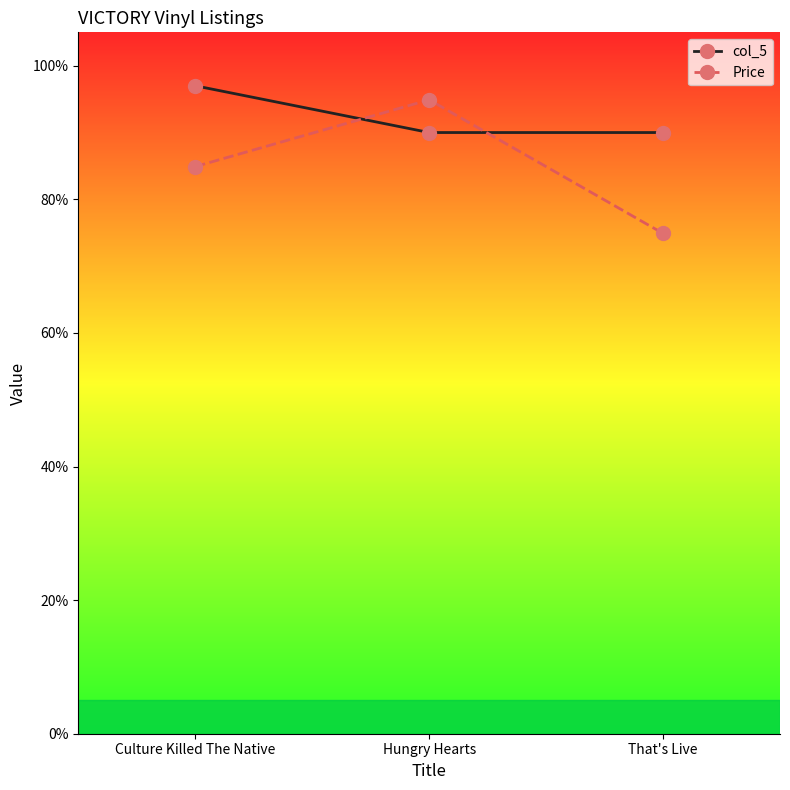

Is the value of Price at Hungry Hearts greater than the value of col_5 at Hungry Hearts?

Yes